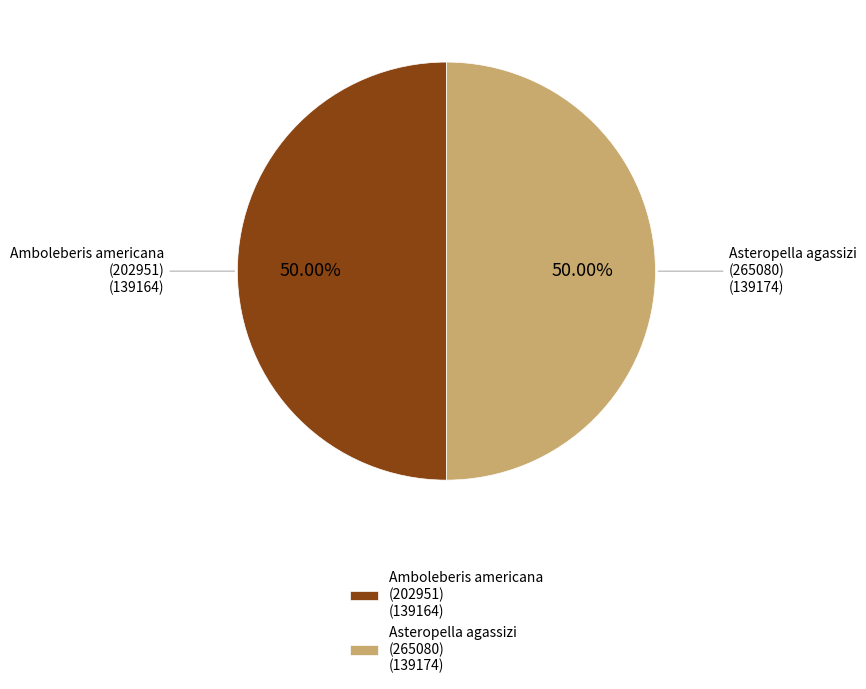

Do Asteropella agassizi (265080) and Amboleberis americana (202951) together represent more than half of the pie?

Yes